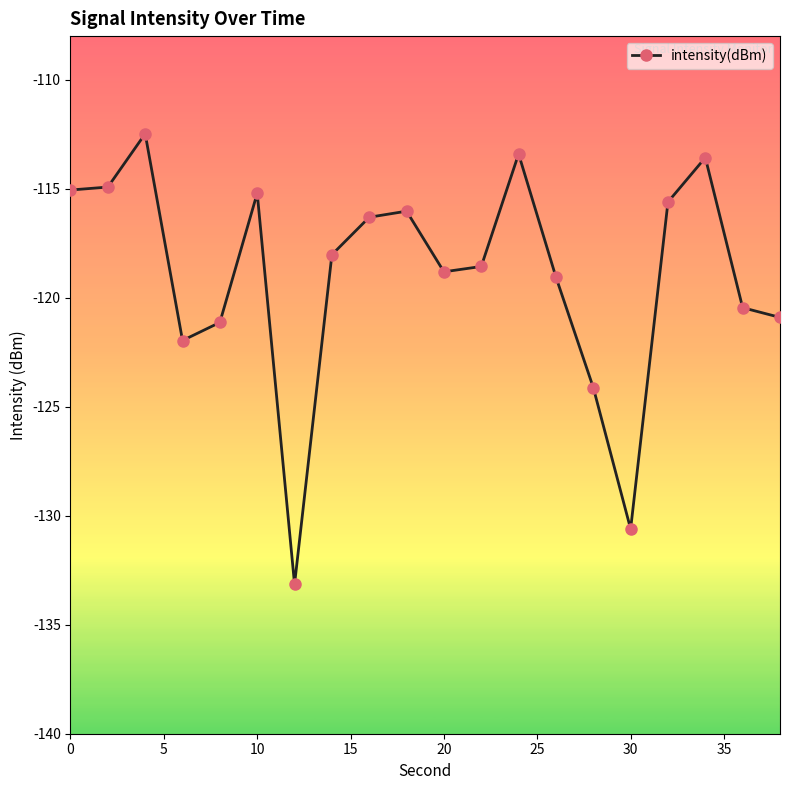

What is the smallest value displayed?

-133.1